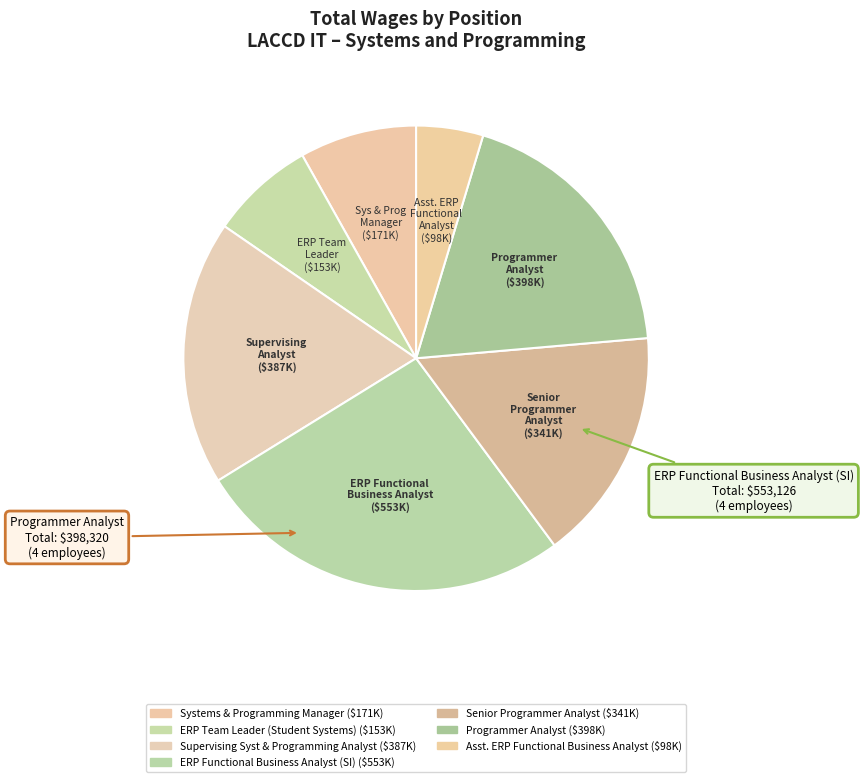

How many slices are in this pie chart?

7